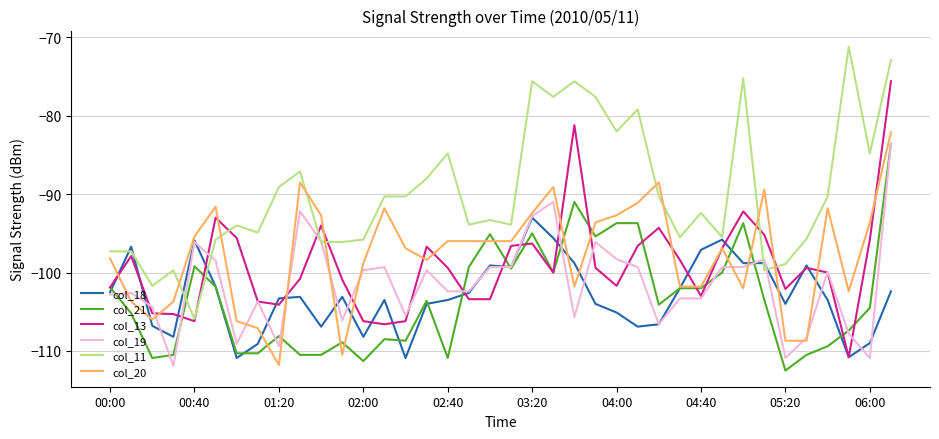

What is the minimum value for col_11?

-105.9